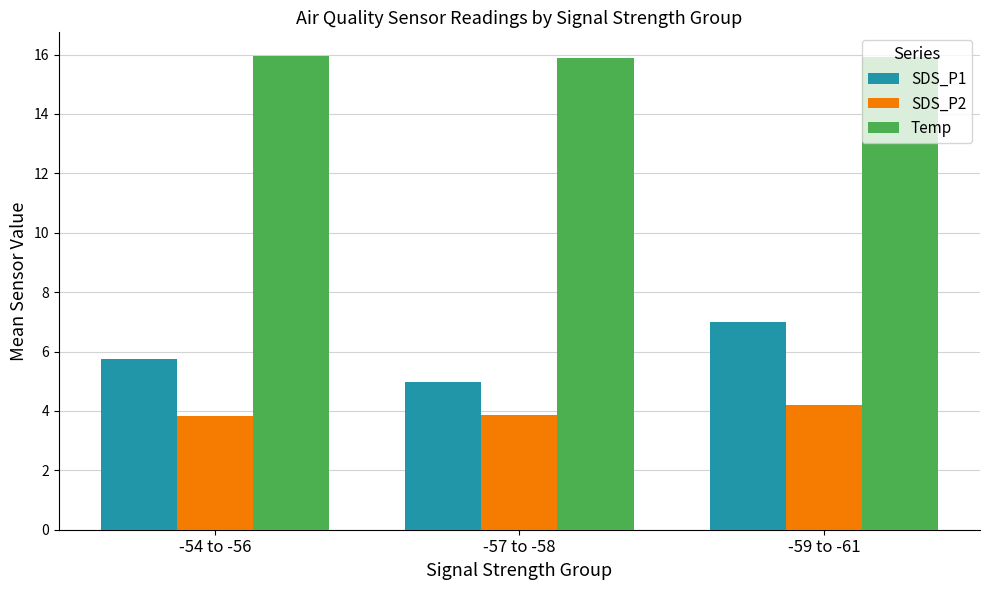

What is the minimum value for SDS_P1?

5.0